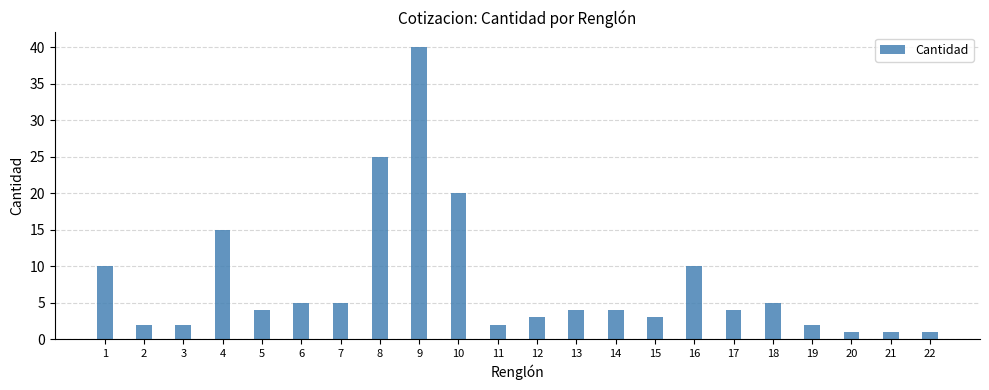

How many data points does each series have?

22